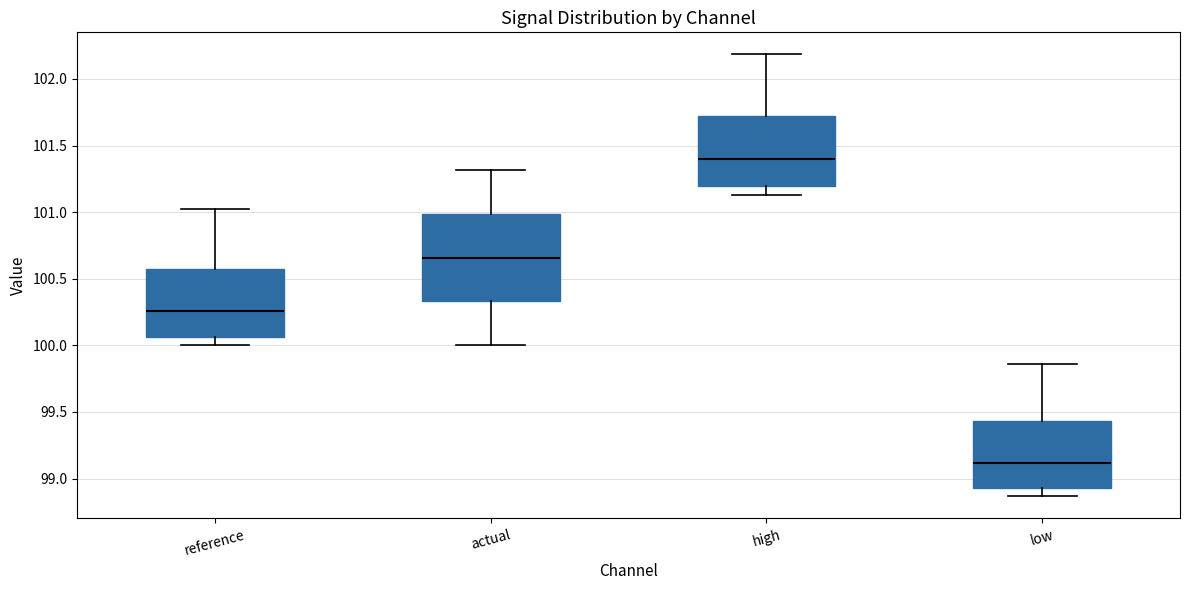

Reading left to right, read every box against the y-axis: the position of its median line, the range the box covers, and the ends of its whiskers. The values are not printed on the chart, so give them approximately, as read against the axis.

reference: median 100.25, box 100.05 to 100.60, whiskers 100.00 to 101.00
actual: median 100.65, box 100.35 to 101.00, whiskers 100.00 to 101.30
high: median 101.40, box 101.20 to 101.75, whiskers 101.15 to 102.20
low: median 99.10, box 98.95 to 99.45, whiskers 98.85 to 99.85